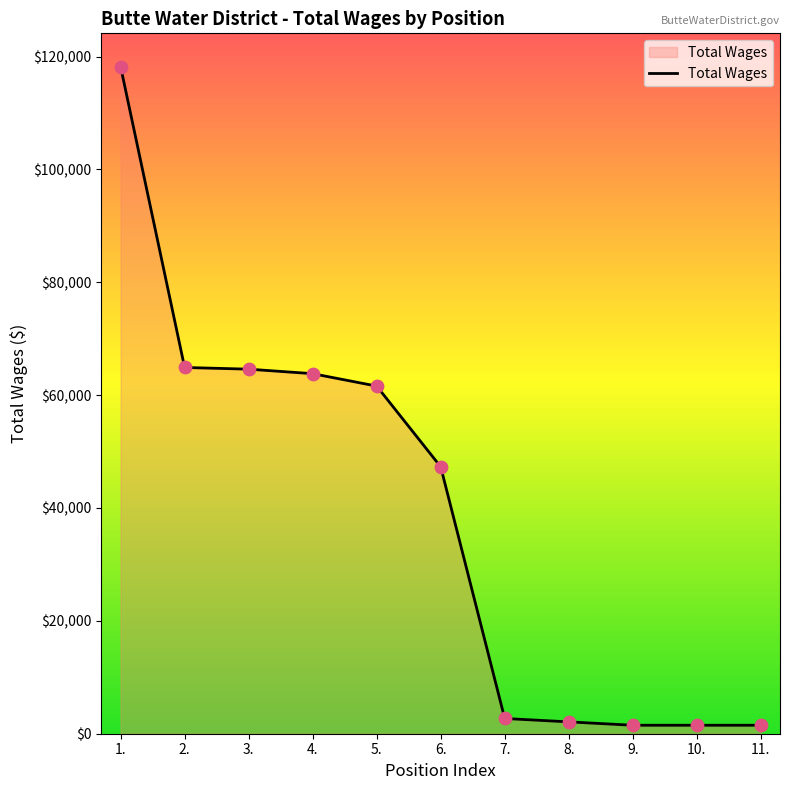

Between 5. and 11., which is larger?

5.